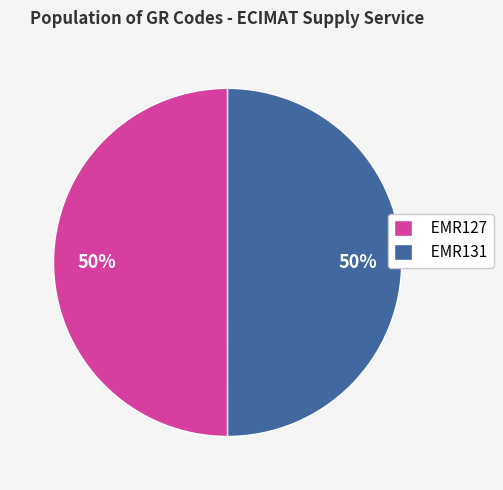

The EMR131 slice represents 50% of the pie. True or false?

True